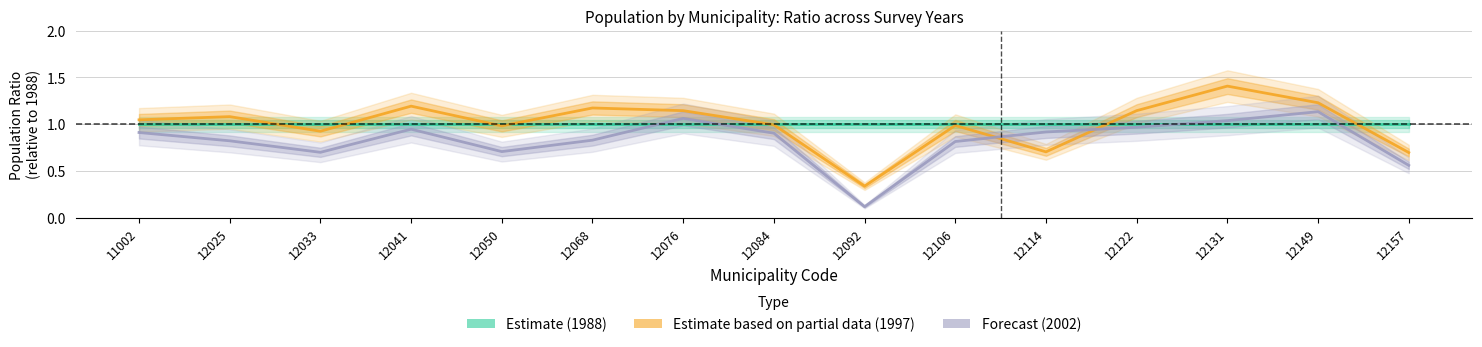

Rank the series by their maximum value, from lowest to highest.

Estimate (1988), Forecast (2002), Estimate based on partial data (1997)